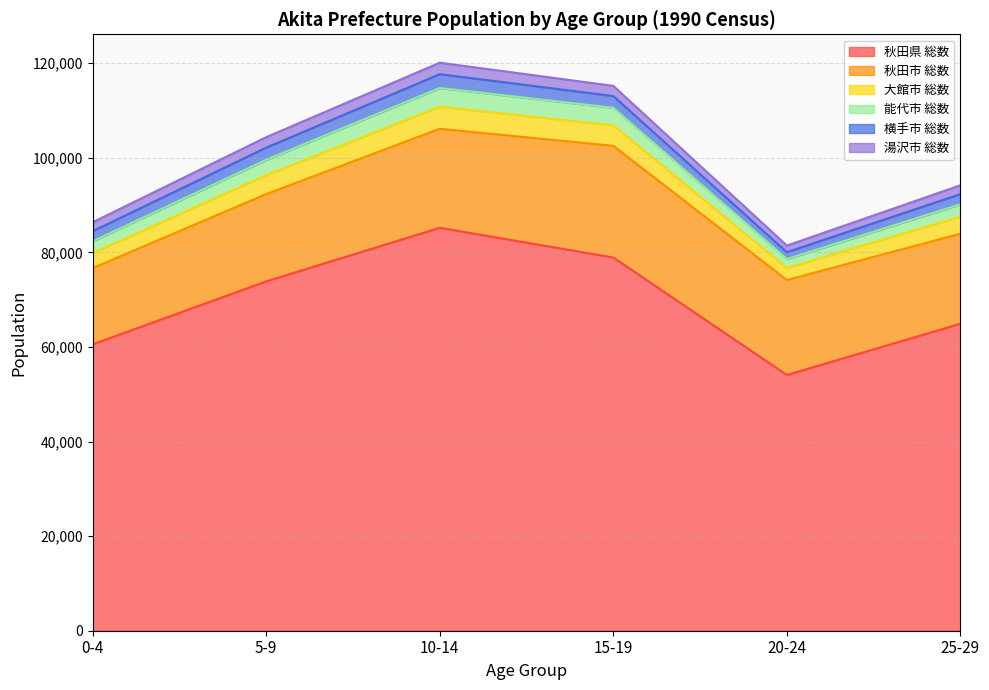

At how many categories does at least one series exceed 32309?

6